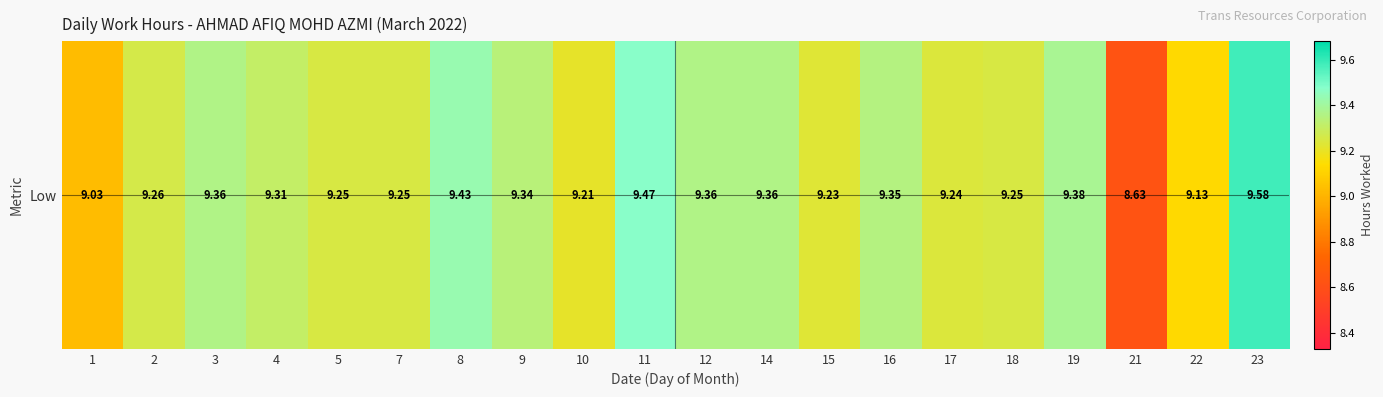

List the labels in order of value, smallest first.

21, 1, 22, 10, 15, 17, 5, 7, 18, 2, 4, 9, 16, 3, 12, 14, 19, 8, 11, 23